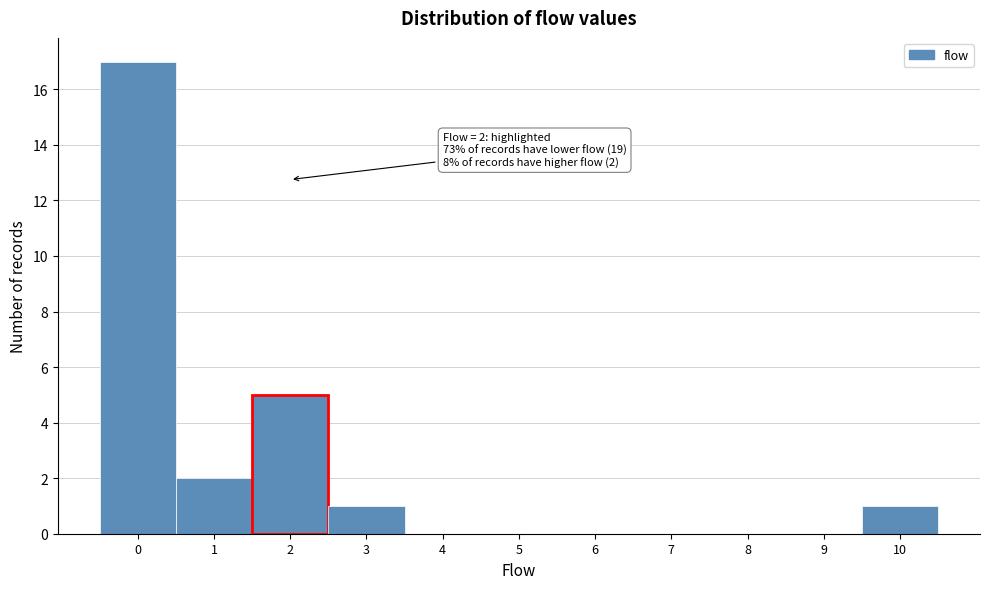

Over which range of the x-axis is the bar tallest?

-0.5 to 0.5